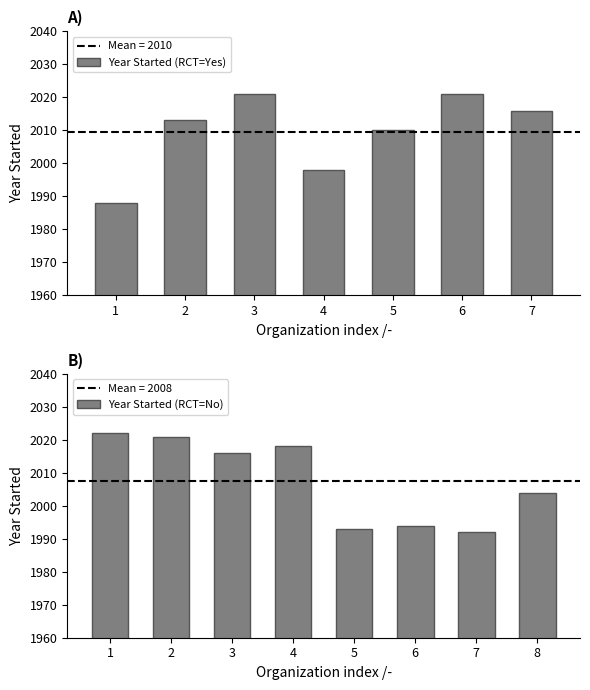

True or false: Year Started (RCT=Yes) has a value of 3306 at 7.

False